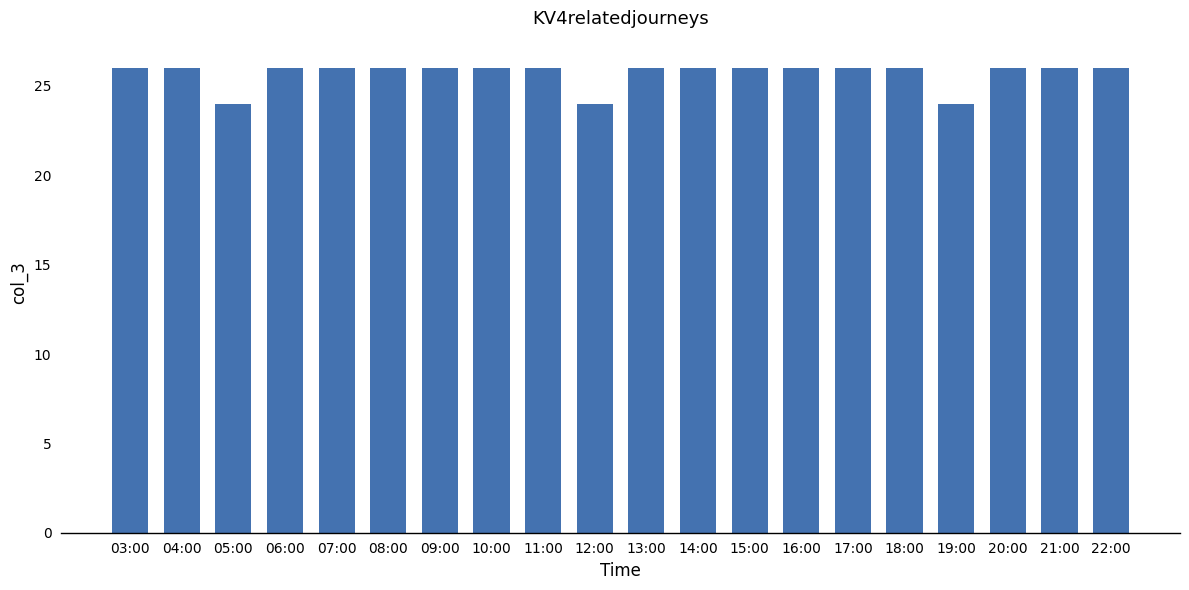

What is the maximum value shown in the chart?

26